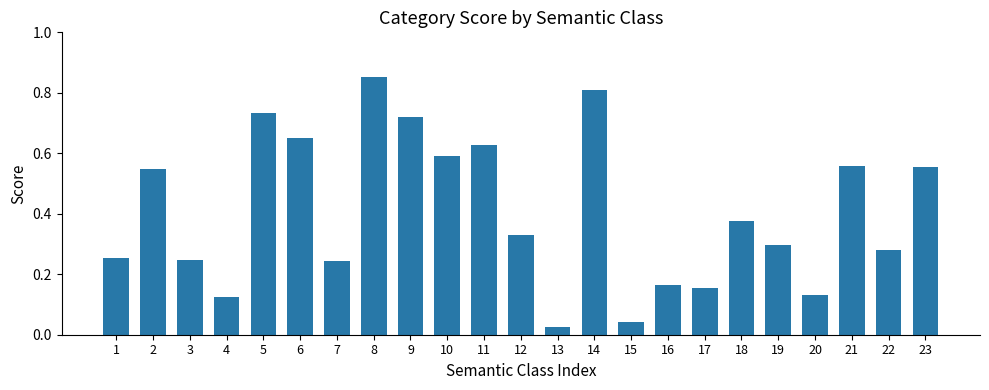

What is the sum of all values?

9.3